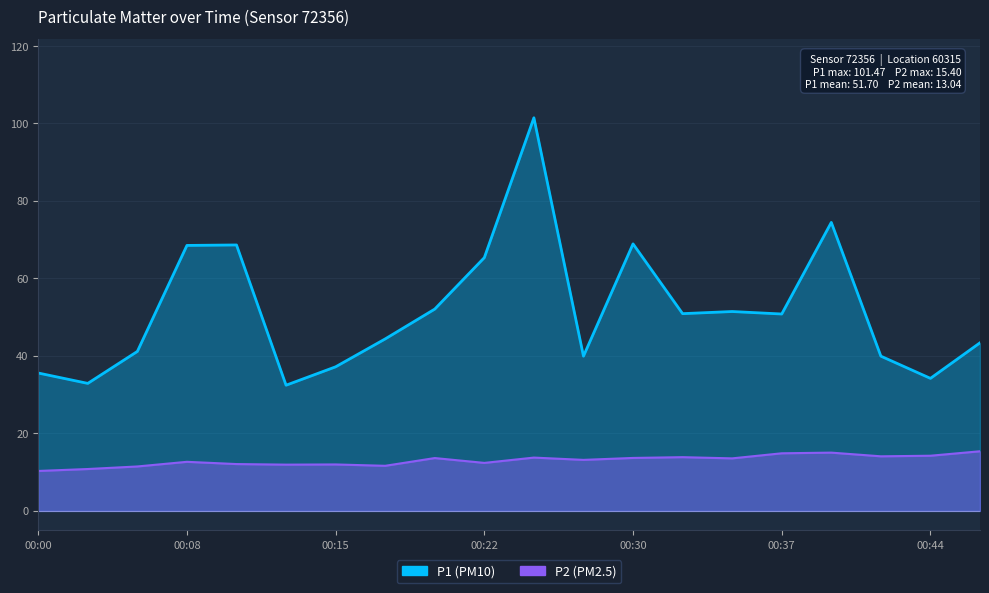

True or false: P2 and P1 cross at least once.

False